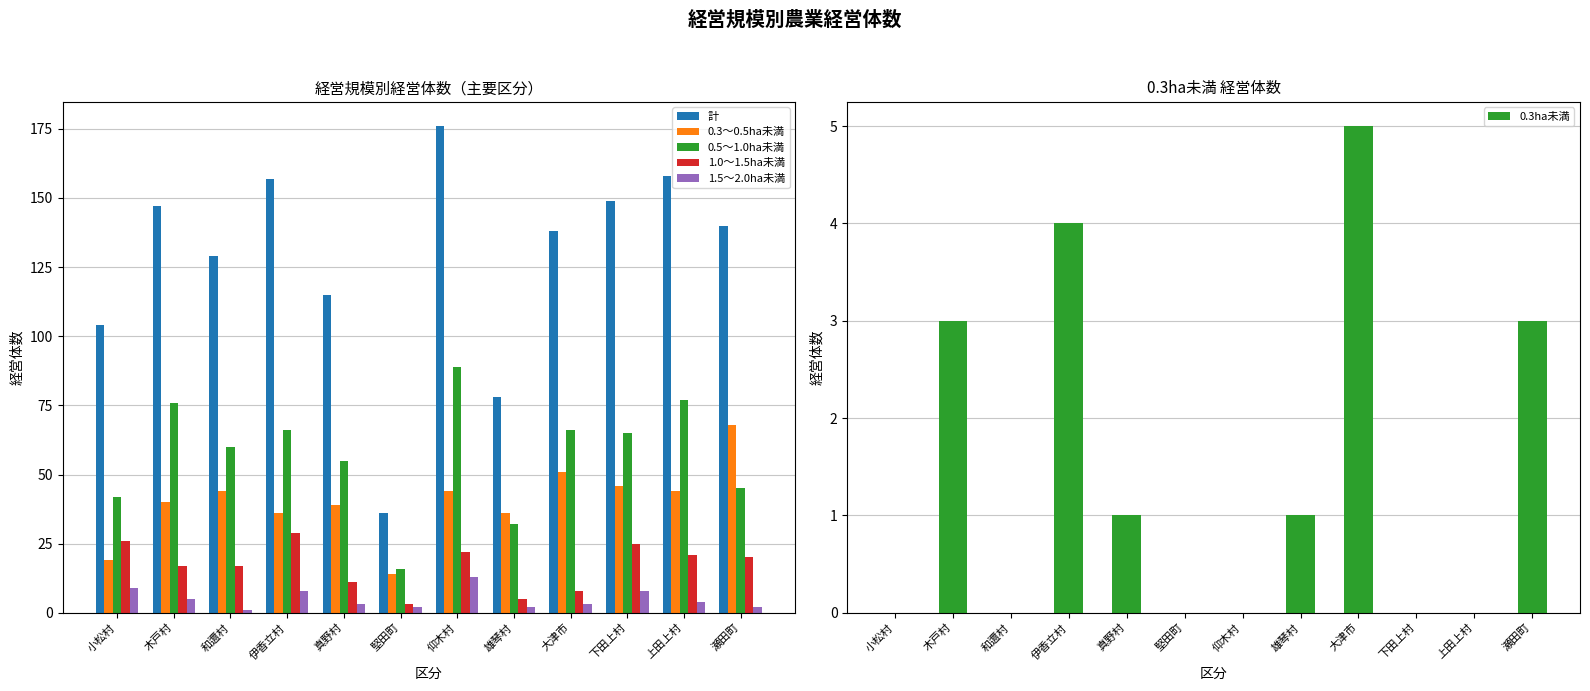

How many bars are there in total?

72